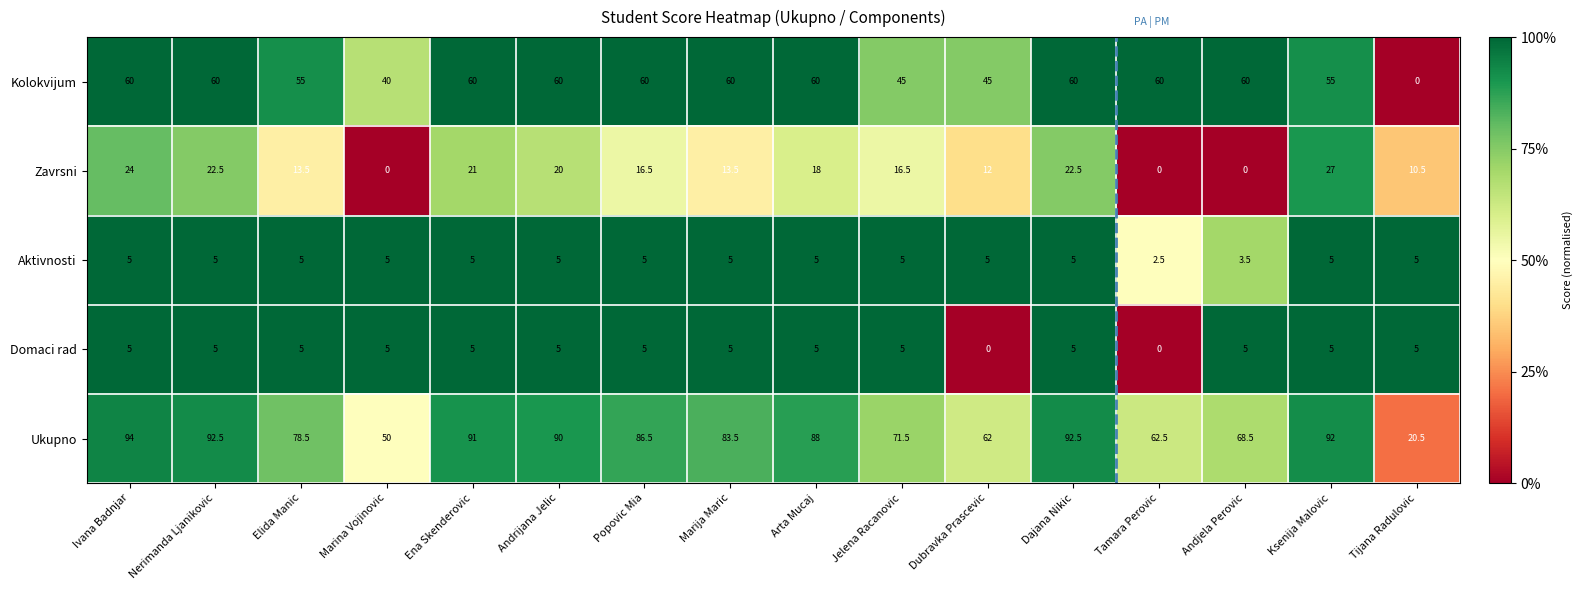

What is the sum of all Zavrsni values?

237.5